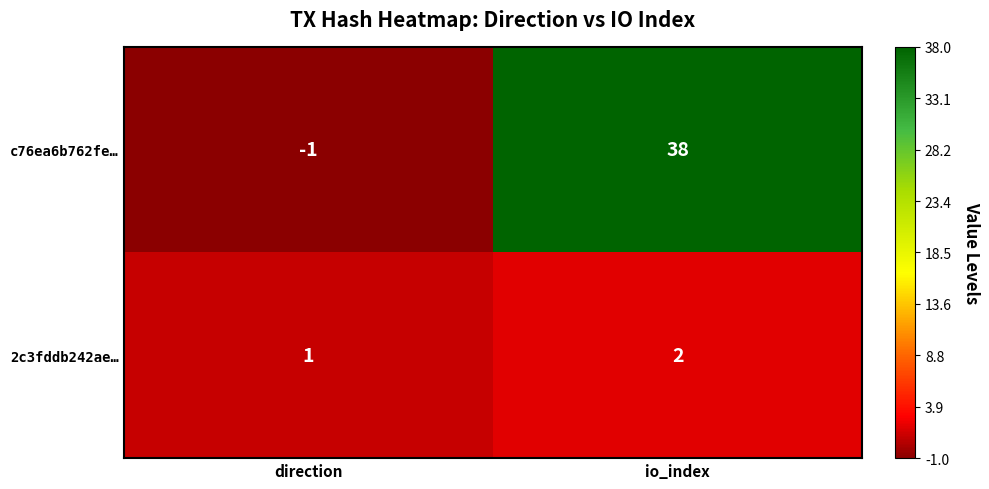

Is it true that c76ea6b762fe… equals -1 at direction?

True